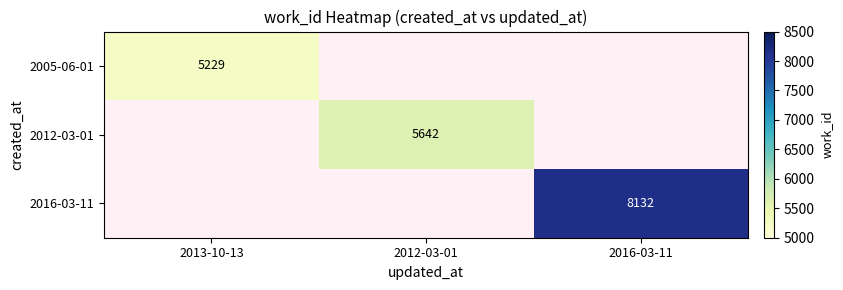

List the labels in order of 2005-06-01 value, largest first.

2013-10-13, 2012-03-01, 2016-03-11